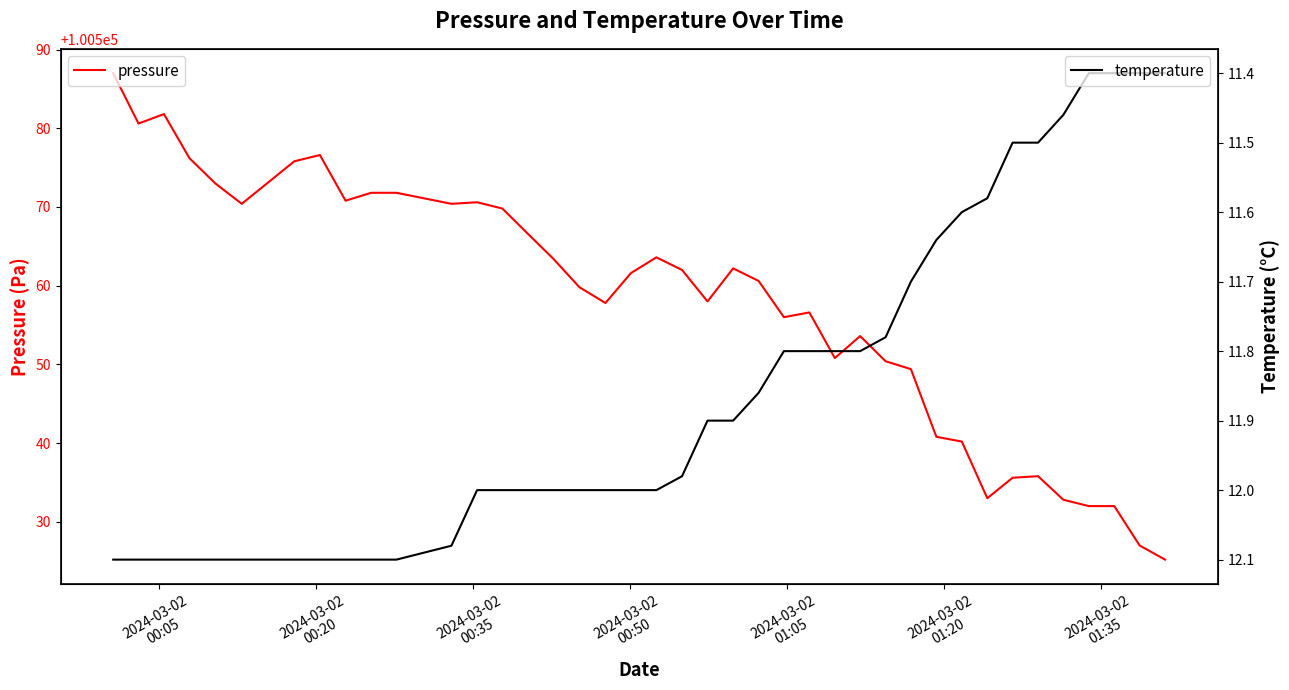

What is the value of the temperature point at the 39th from the left?

11.4